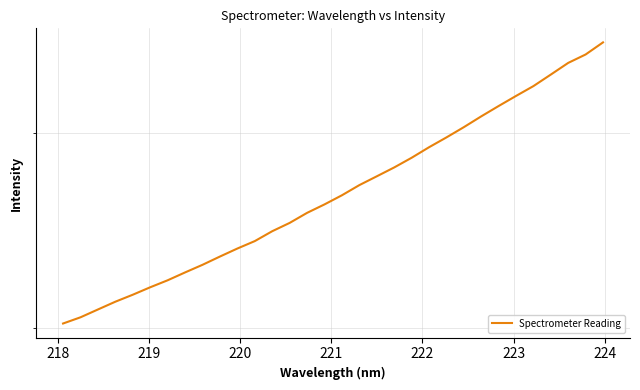

Is this an area chart (filled region under the line)?

No